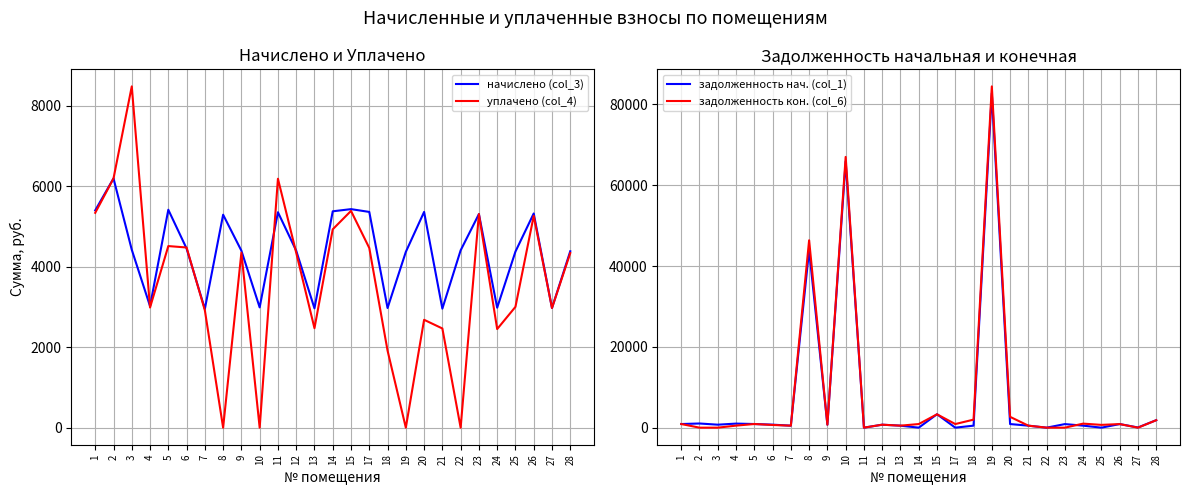

What is the total value across all series at 20?

11609.2